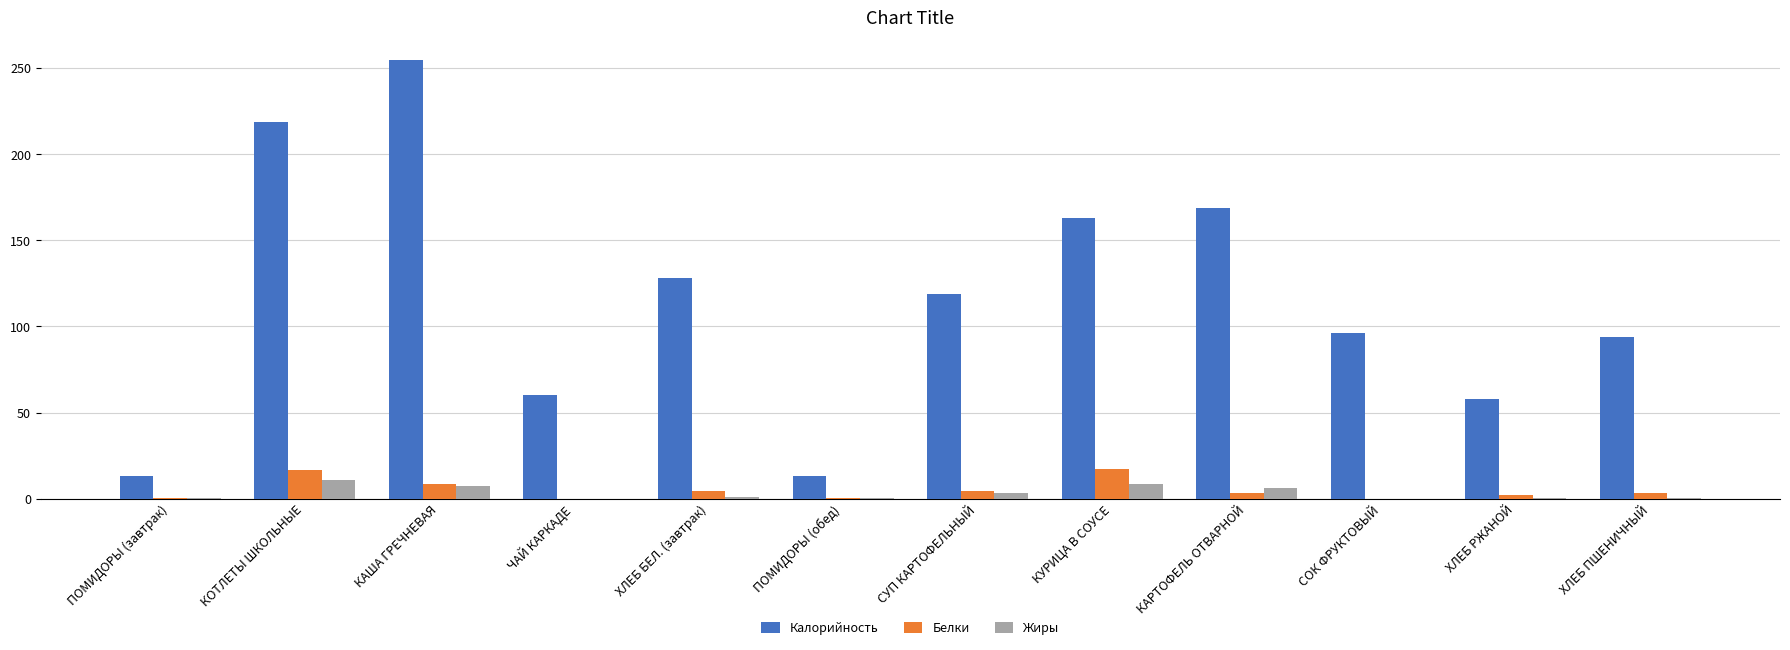

What is the maximum value for Калорийность?

255.0